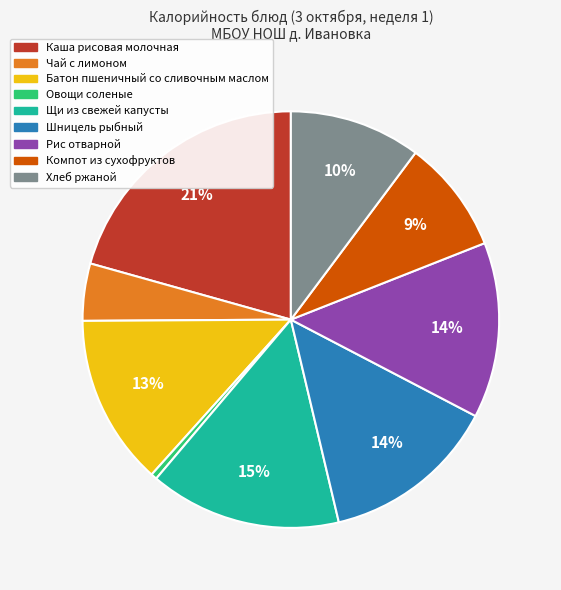

Count the number of slices in the pie.

9